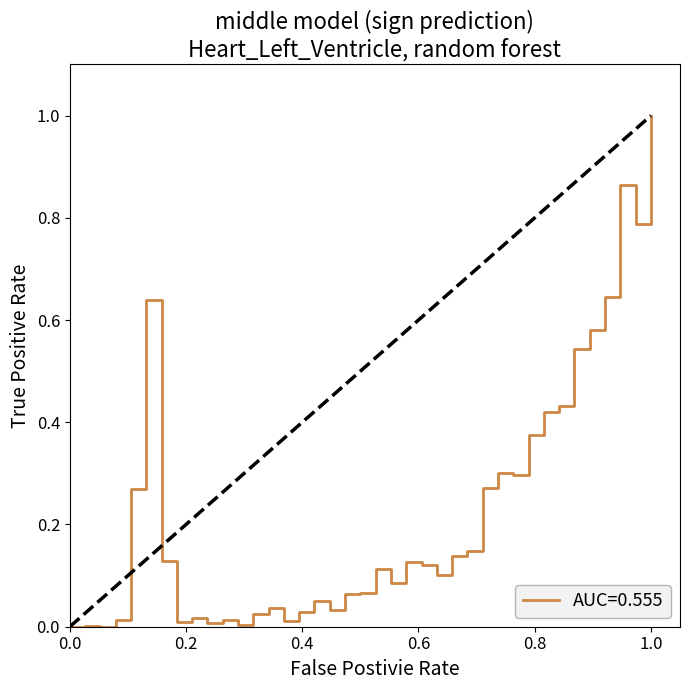

What is the difference between the maximum and minimum values?

1.0